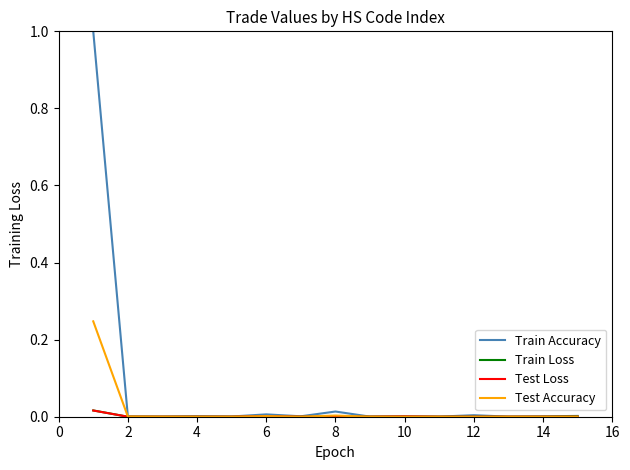

How many lines are shown in the chart?

4